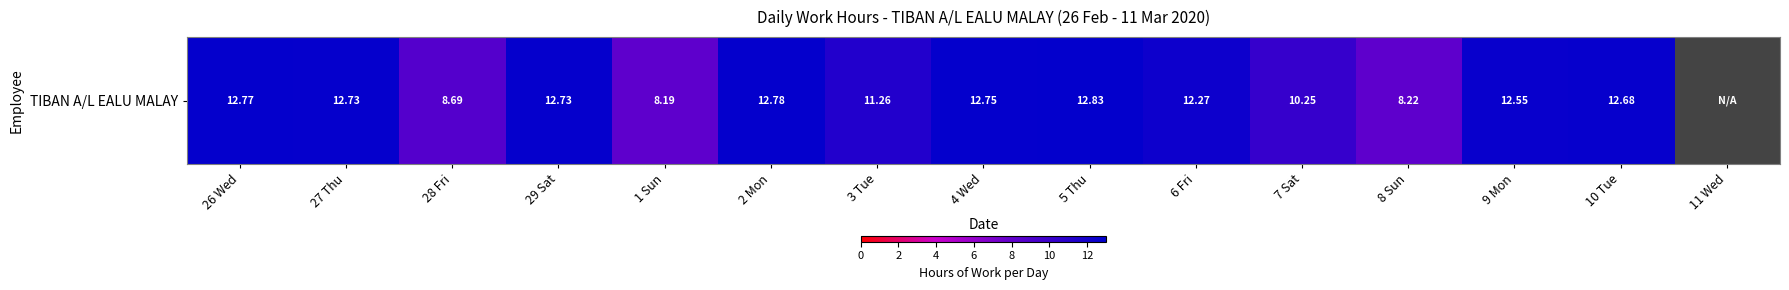

Where does the data first go above 12?

26 Wed